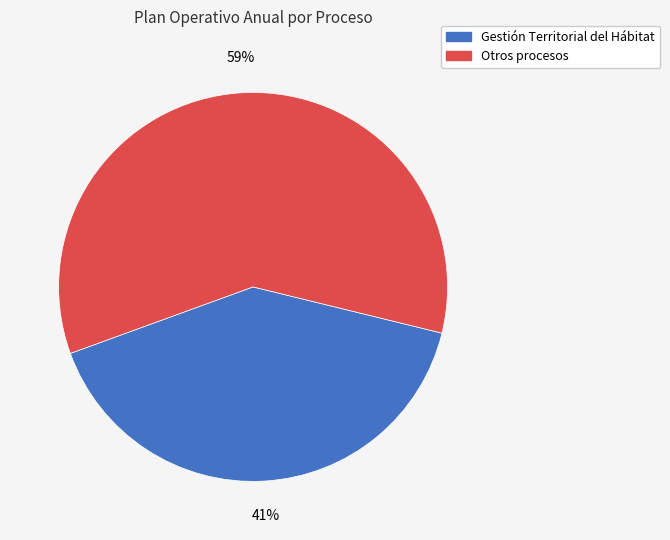

To the nearest percent, what is the average slice percentage?

50%